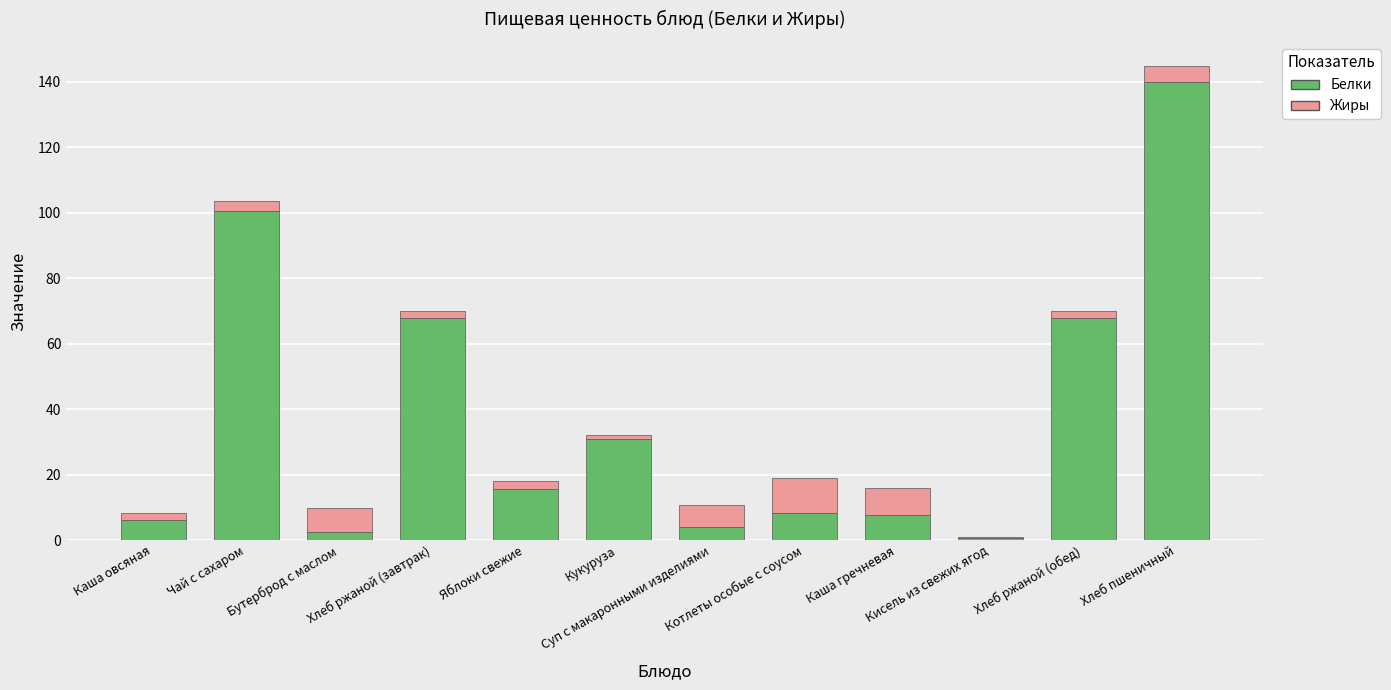

At which label does Белки reach its peak?

Хлеб пшеничный